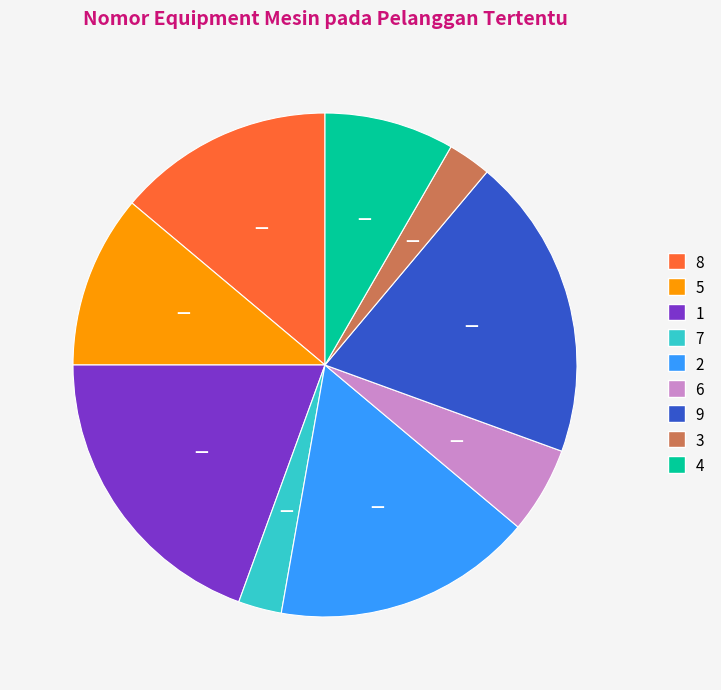

The 2 slice represents 8% of the pie. True or false?

False